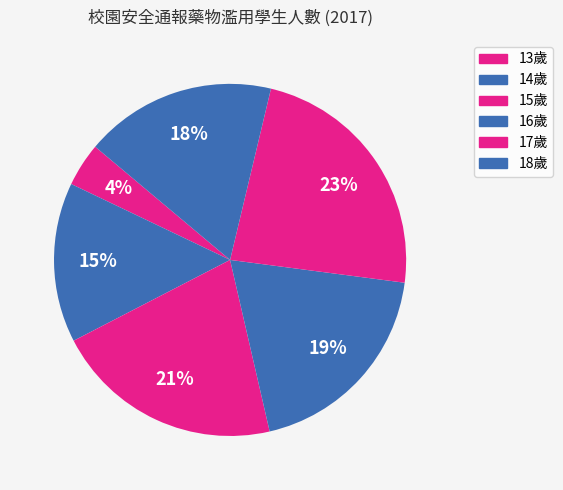

How many slices are in this pie chart?

6